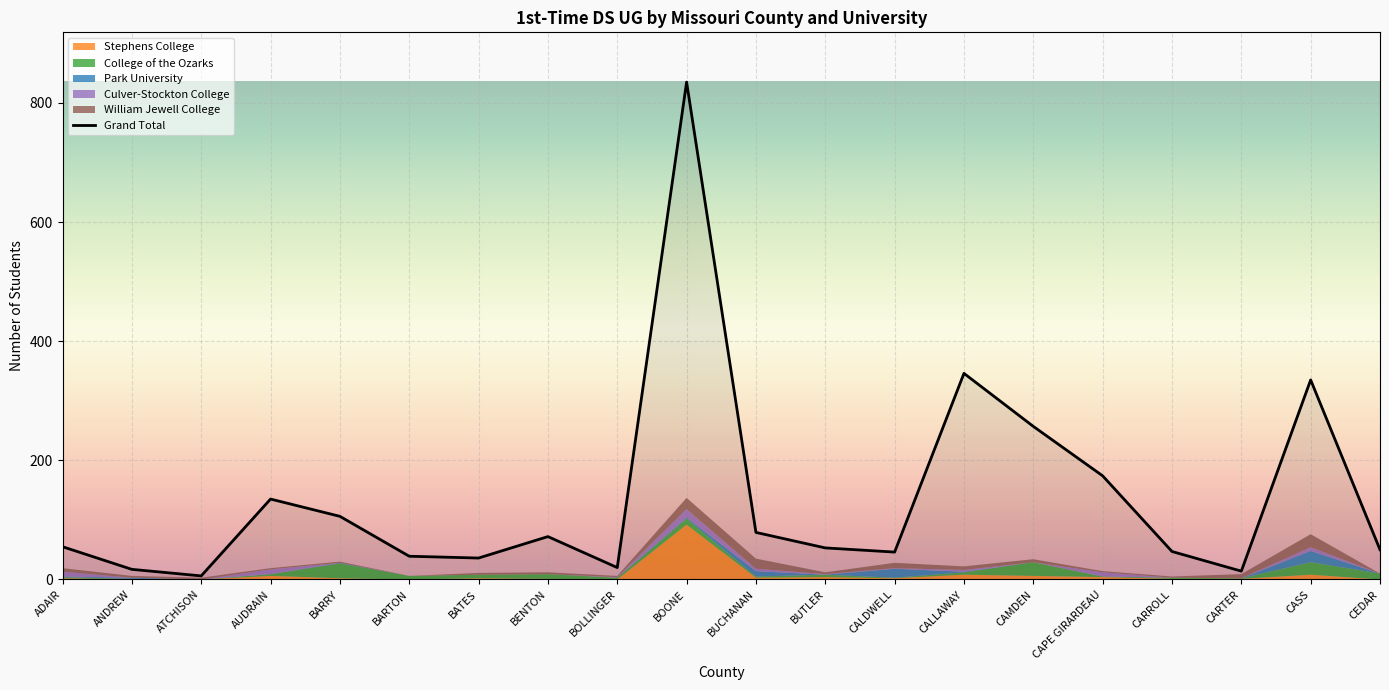

The value at CARTER is 14. True or false?

True